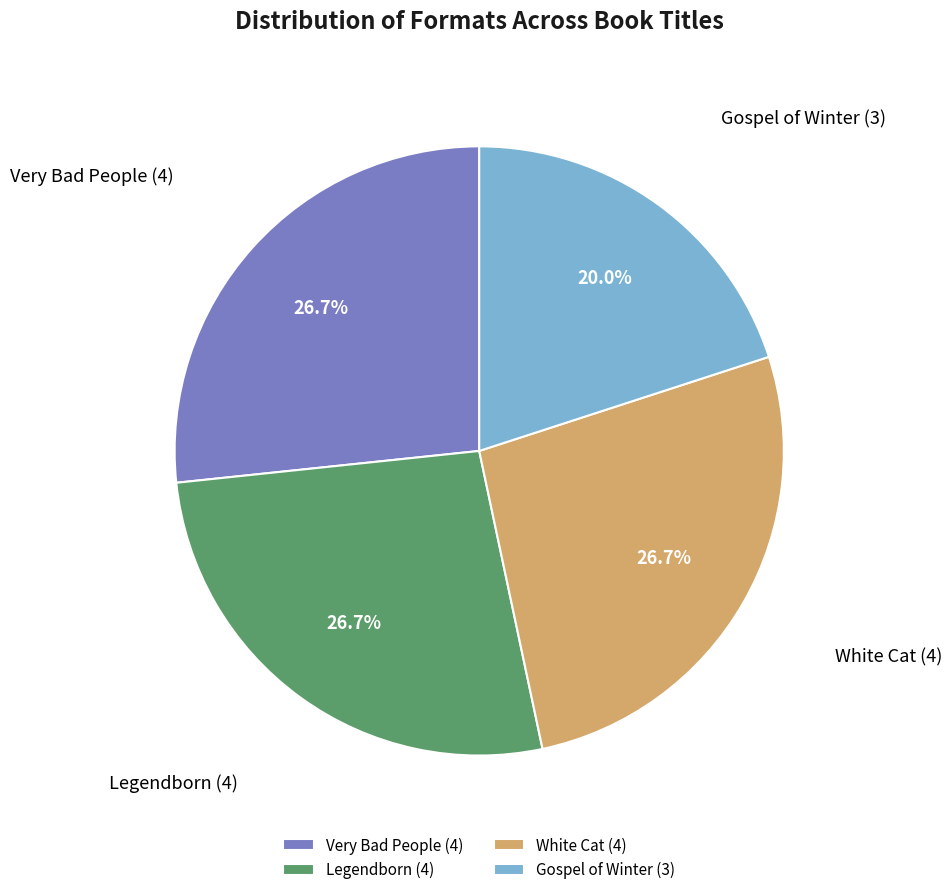

To the nearest percent, what is the difference between the largest and smallest slice percentages?

7%